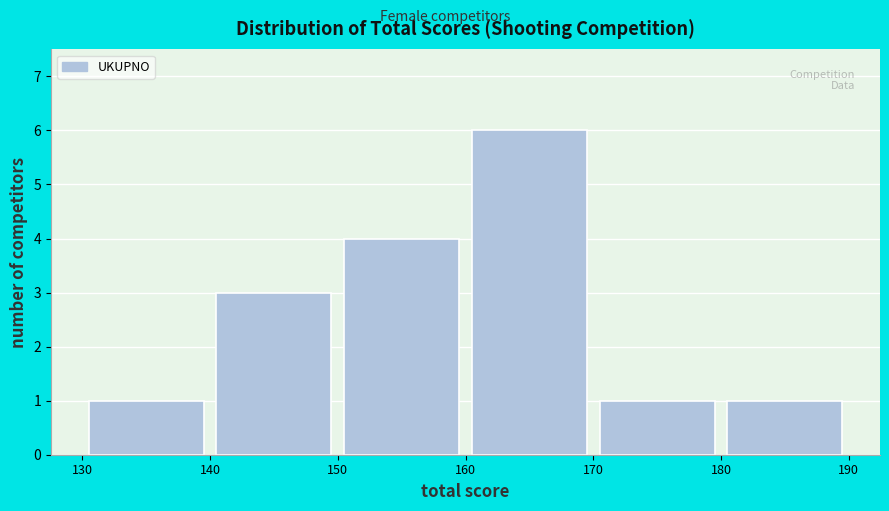

Reading left to right, transcribe this chart: for each bar, give the range it covers on the x-axis and its height. The values are not printed on the chart, so give them approximately, as read against the axis.

130 to 140: 1
140 to 150: 3
150 to 160: 4
160 to 170: 6
170 to 180: 1
180 to 190: 1